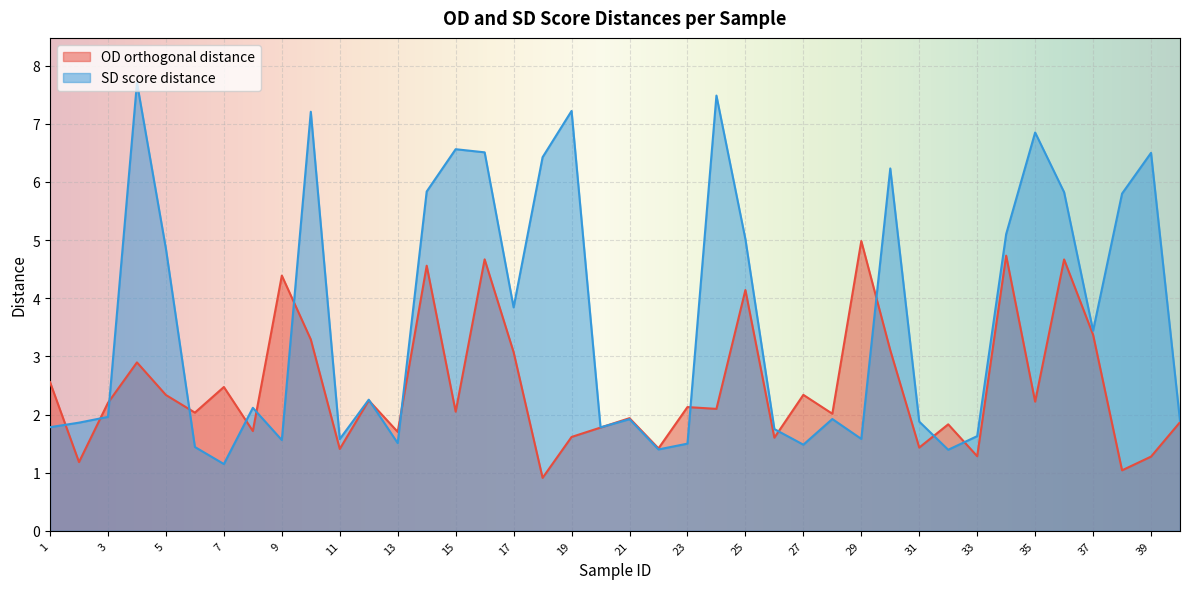

What are all the series names shown in the legend?

OD orthogonal distance, SD score distance